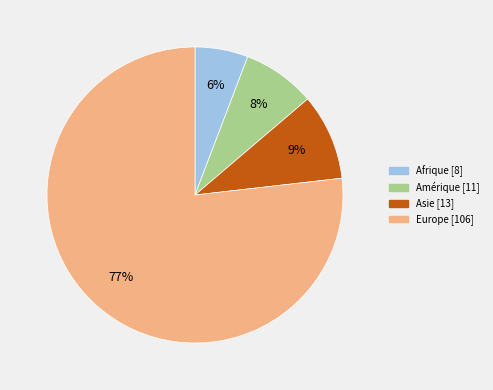

To the nearest percent, what is the average slice percentage?

25%